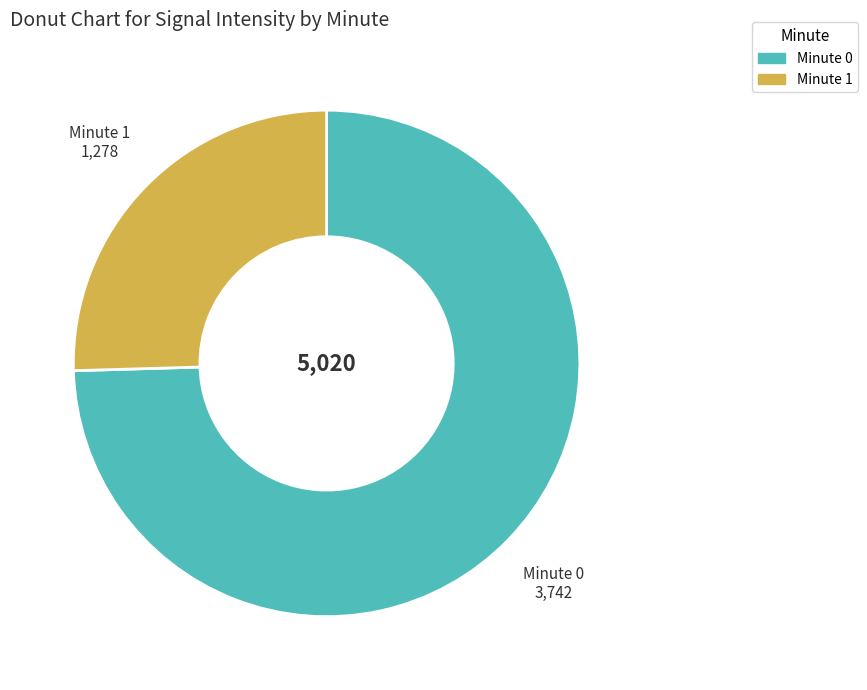

Does any single category account for the majority?

Yes